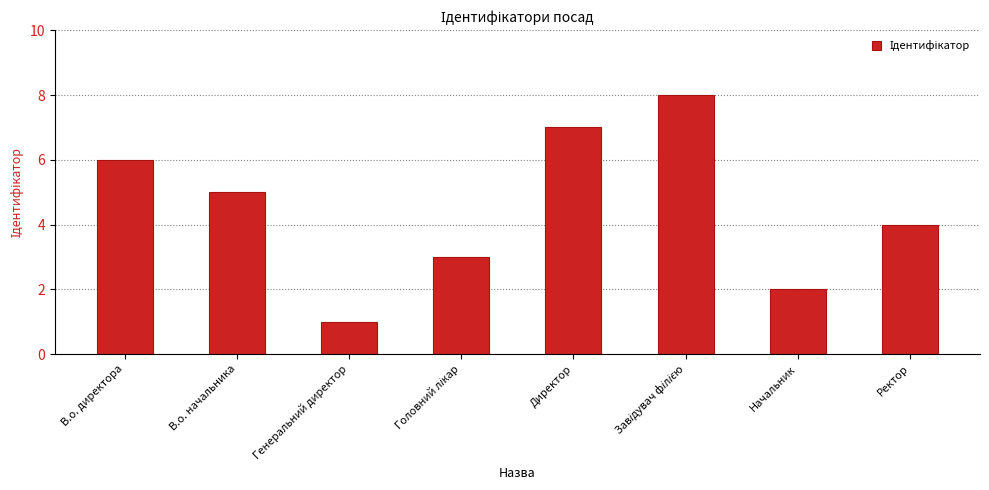

What is the sum of all values?

36